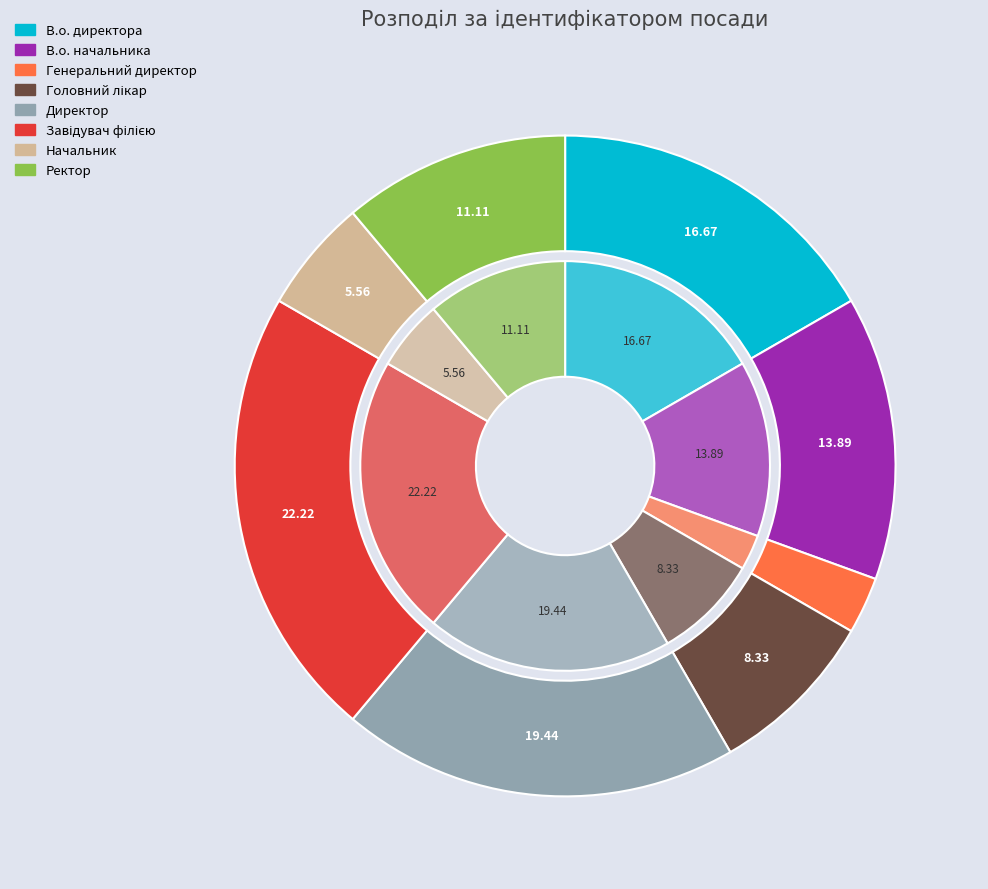

True or false: Ректор accounts for 11% of the total.

True